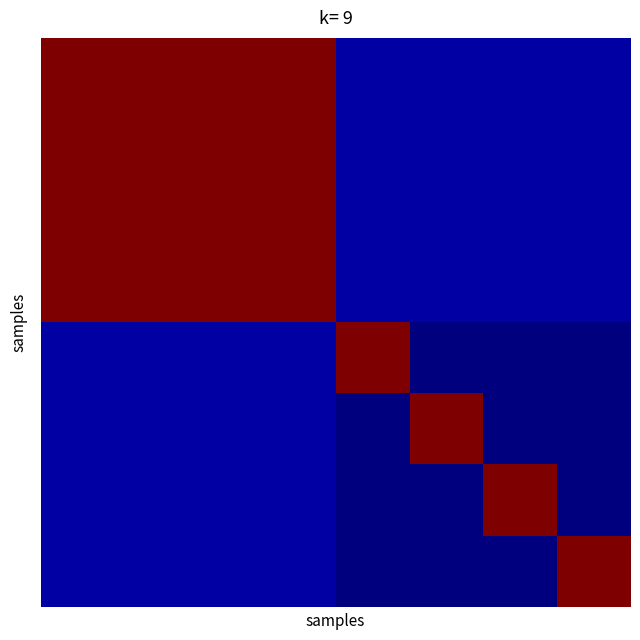

How many data points does each series have?

8